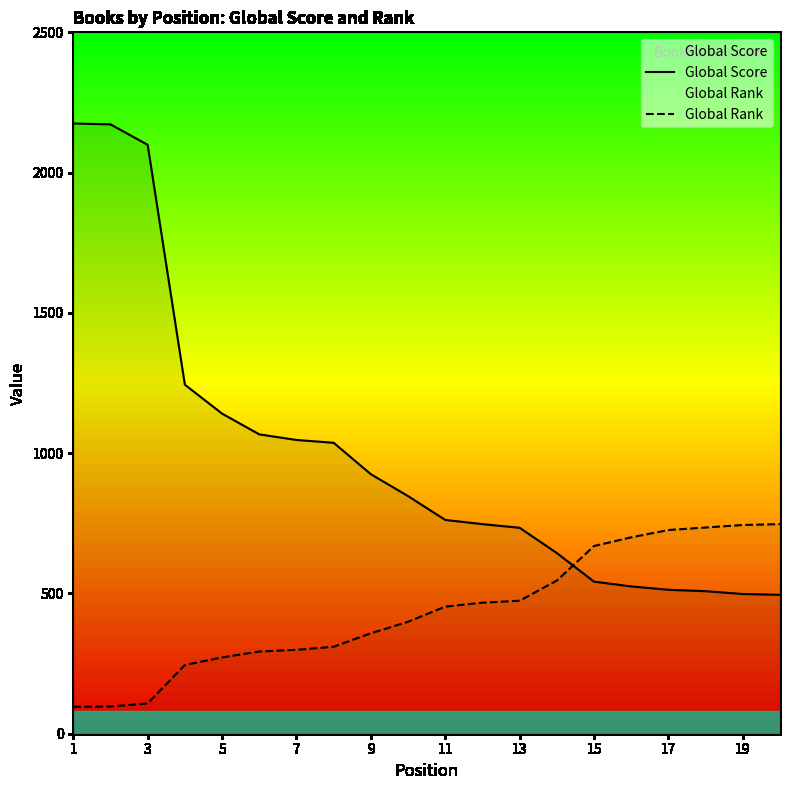

How many lines are shown in the chart?

2